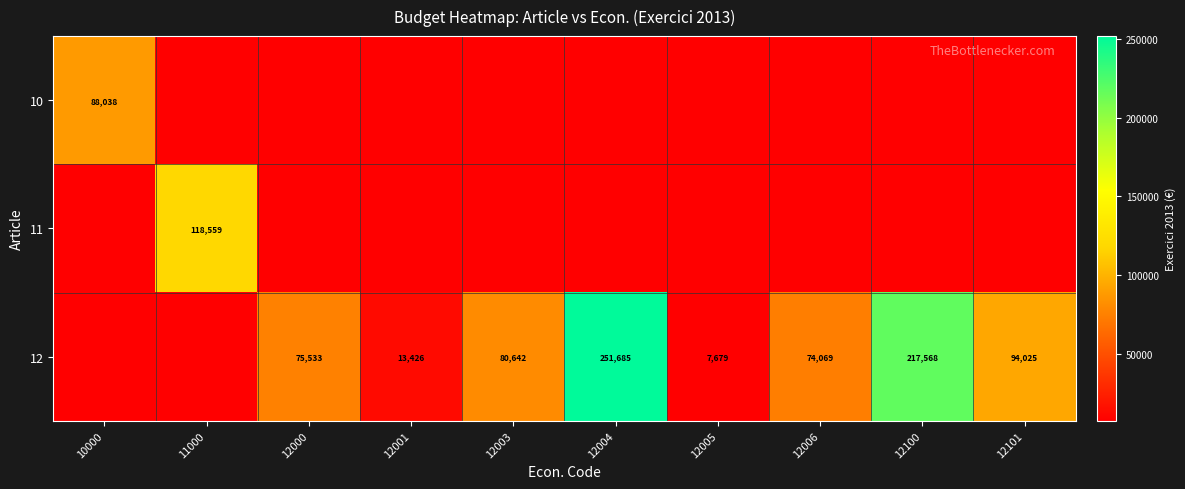

Between 12000 and 12004, which is larger?

12000